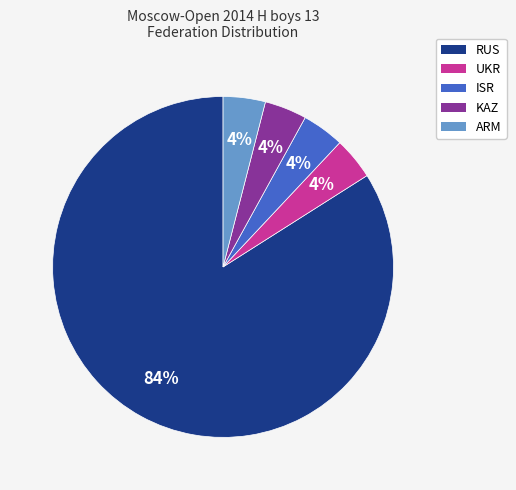

To the nearest percent, what percentage of the pie is RUS?

84%